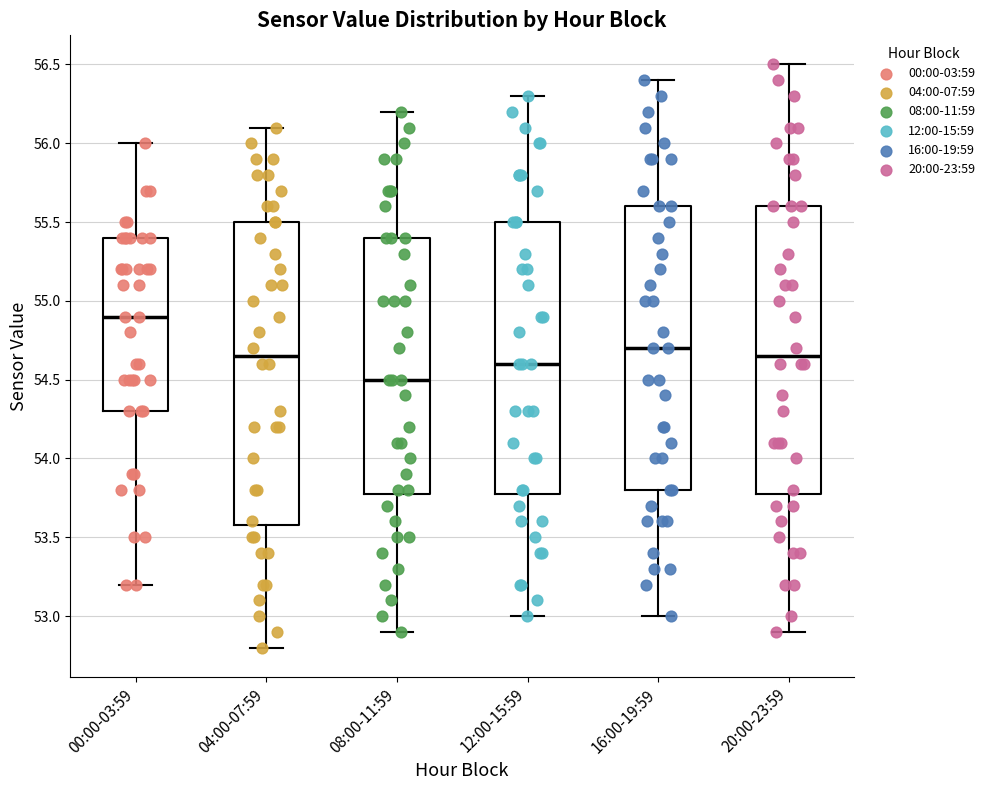

Which box has the lowest median line?

08:00-11:59